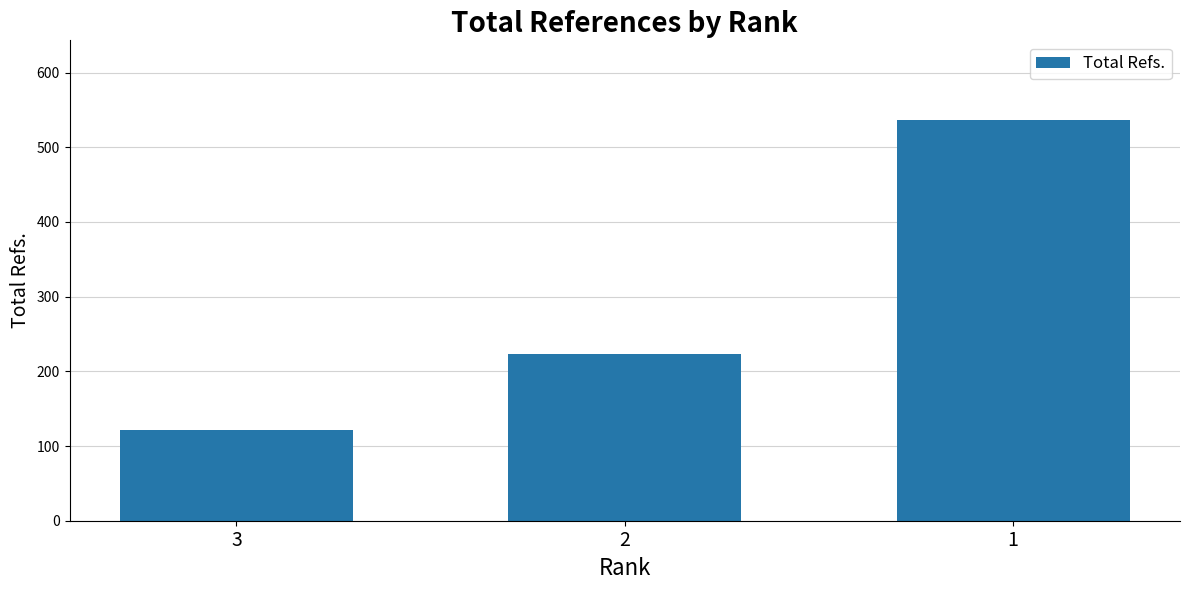

Read the value at 3.

121